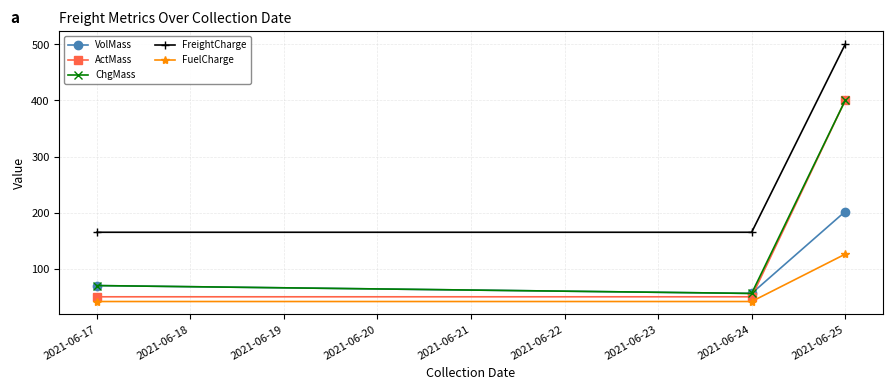

At which label is ChgMass closest to 228?

2021-06-17